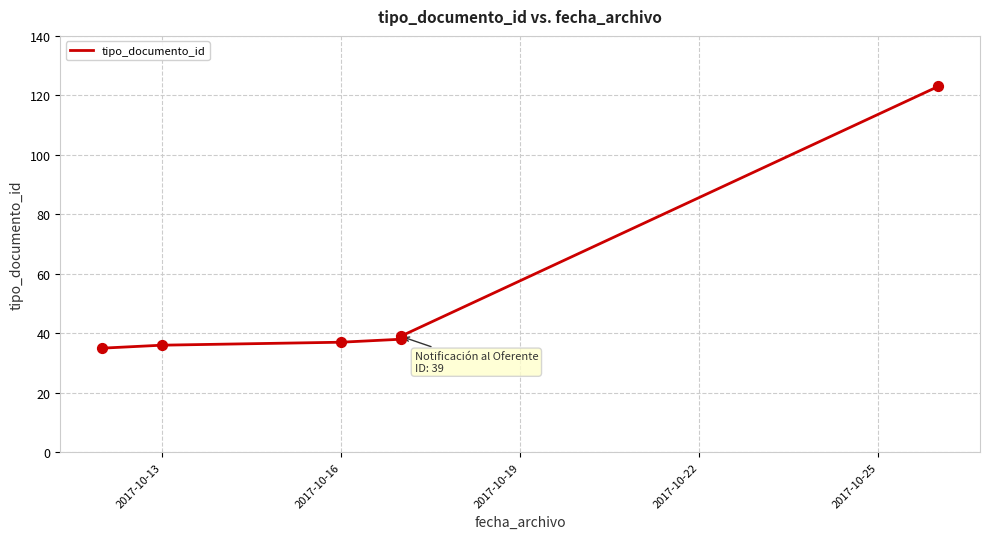

Which has a higher value, 2017-10-13 or 2017-10-19?

2017-10-19